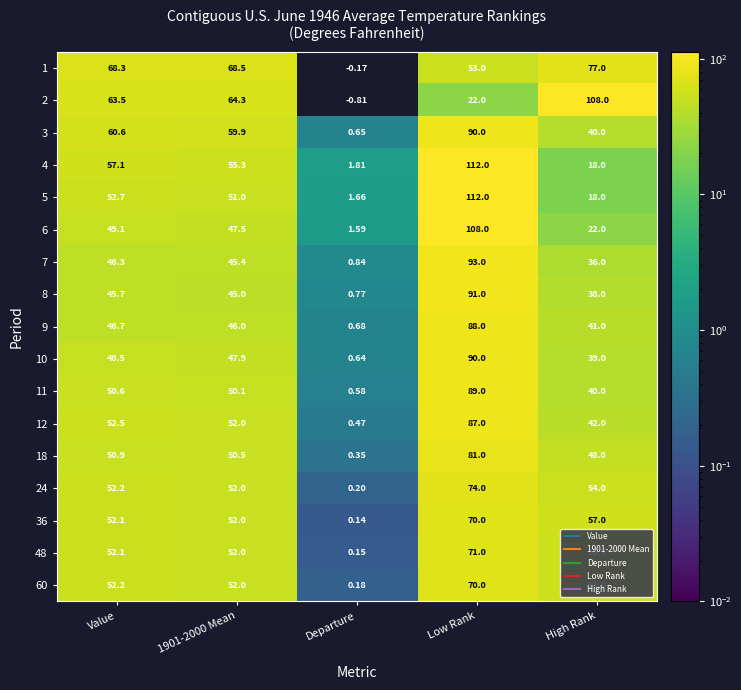

Which series has the largest total across all categories?

1